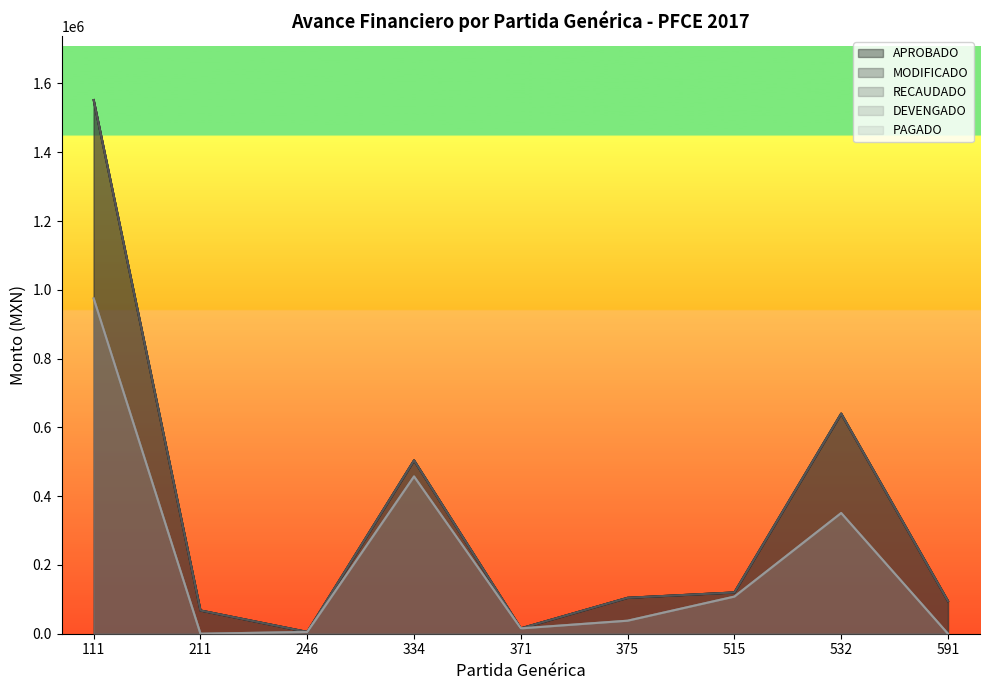

True or false: MODIFICADO has a value of 5157.6 at 246.

True